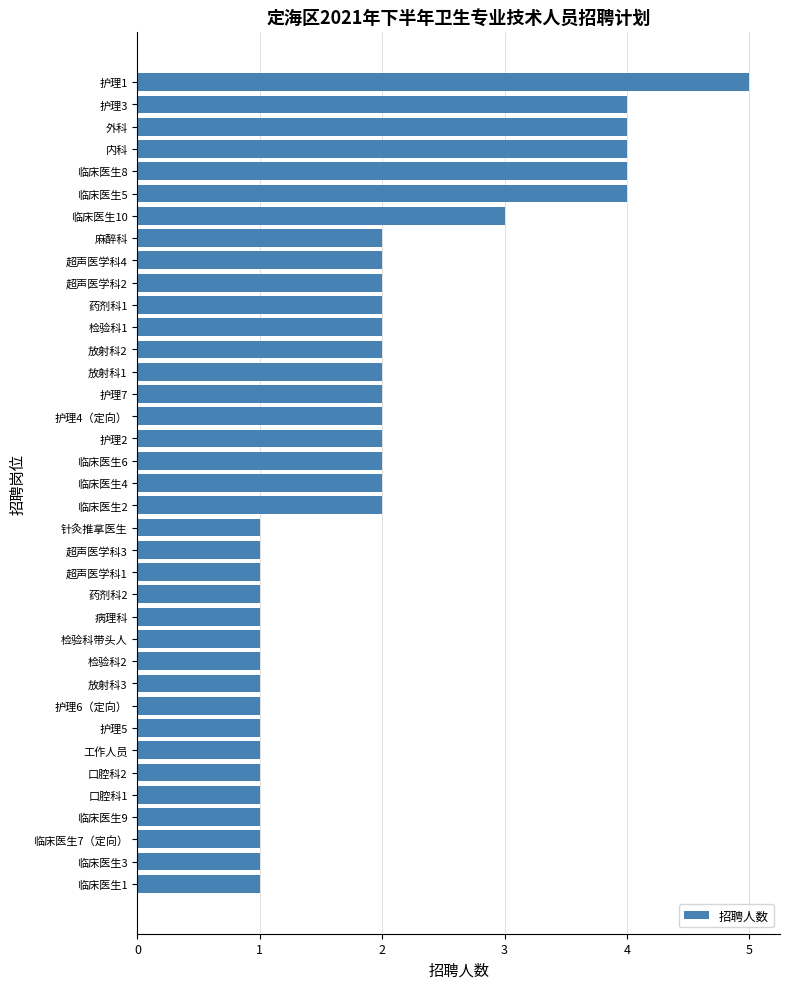

The value at 临床医生5 is 4. True or false?

True